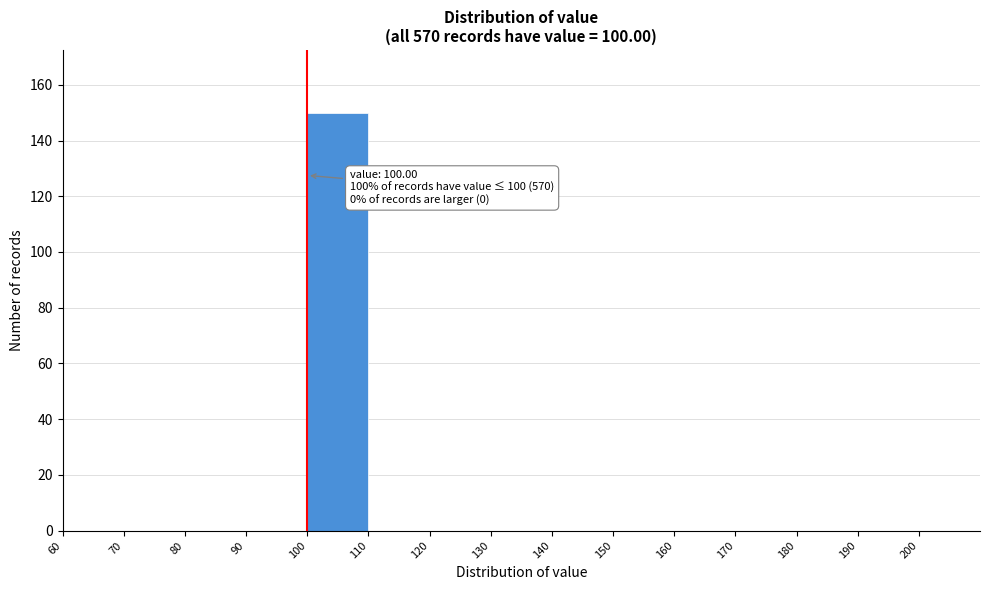

Which range on the x-axis has the tallest bar?

100 to 110